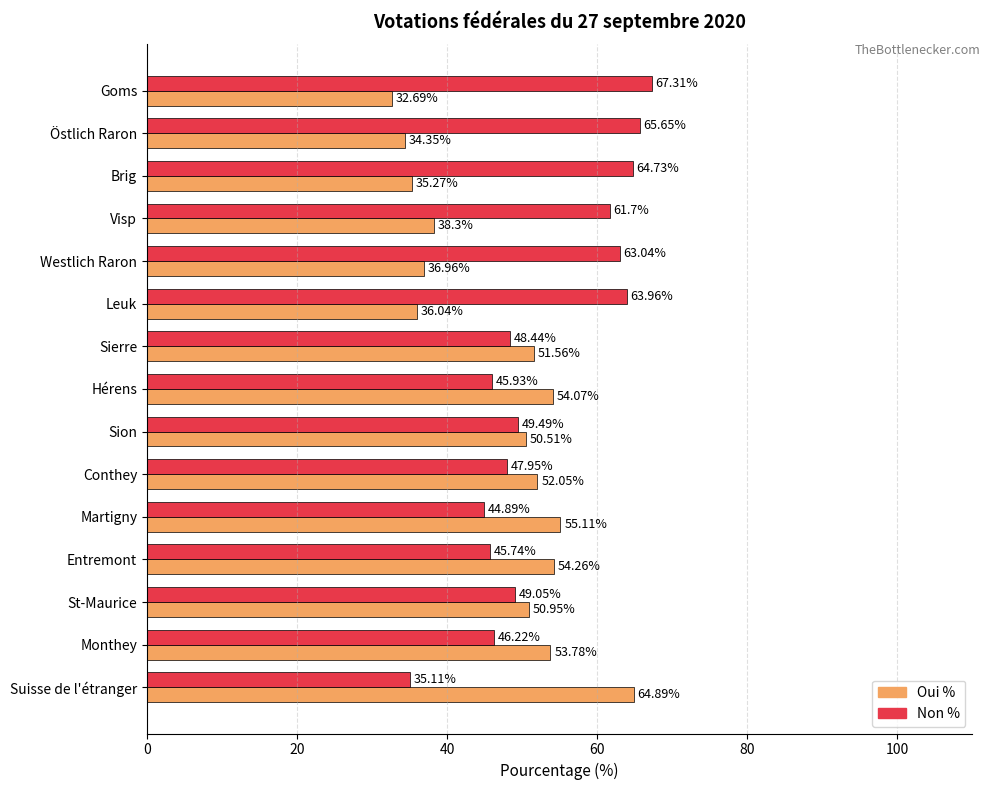

At which label is Non % closest to 51?

Sion